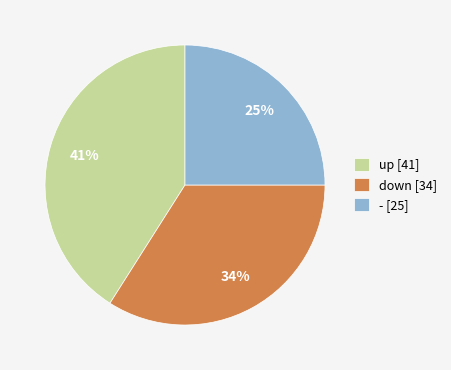

Count the number of slices in the pie.

3